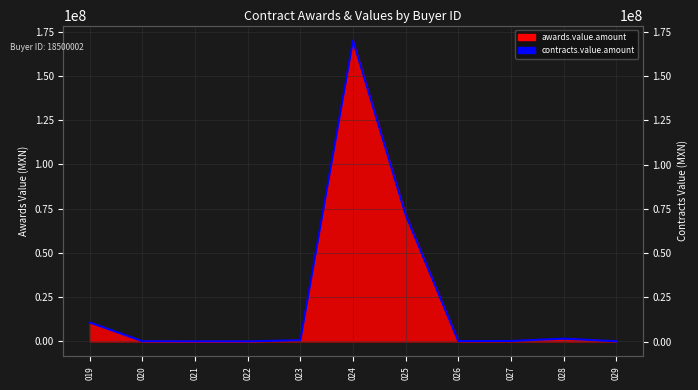

Reading left to right, what are all the values shown in this chart?

019=10760000.0	020=167990.4	021=94700.0	022=84000.0	023=760000.0	024=170000000.0	025=71629661.0	026=245920.0	027=295000.0	028=1600000.0	029=165000.0